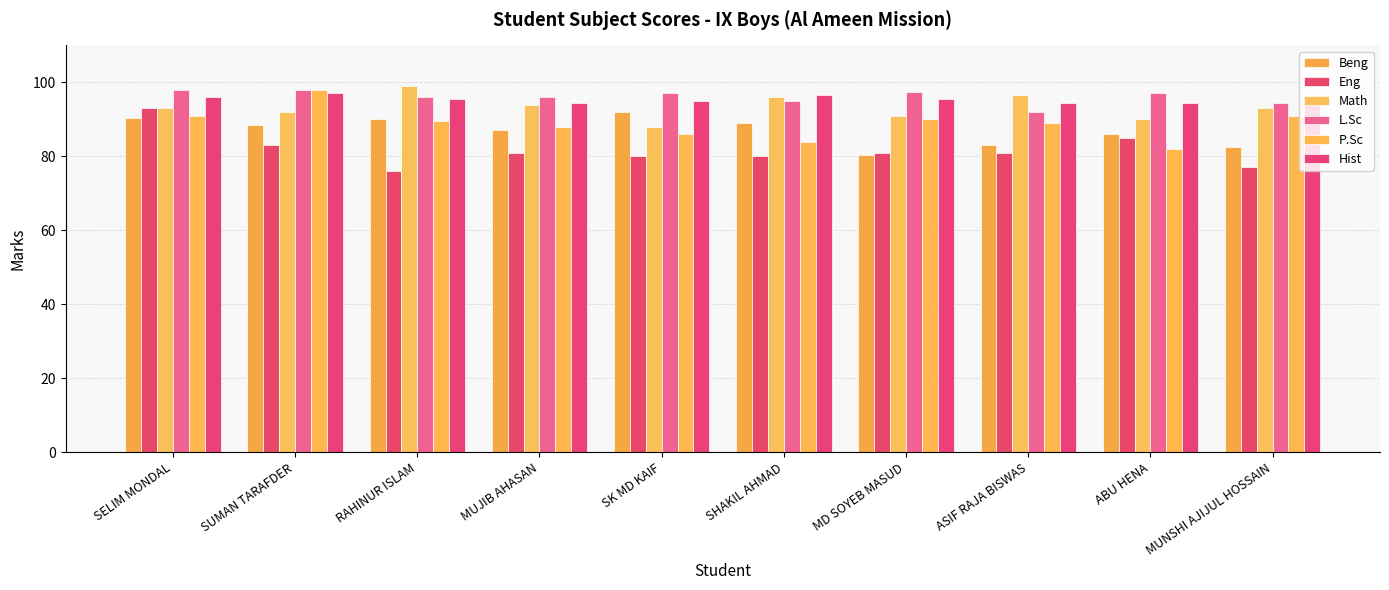

The Math series shows 93.0 at SELIM MONDAL. True or false?

True